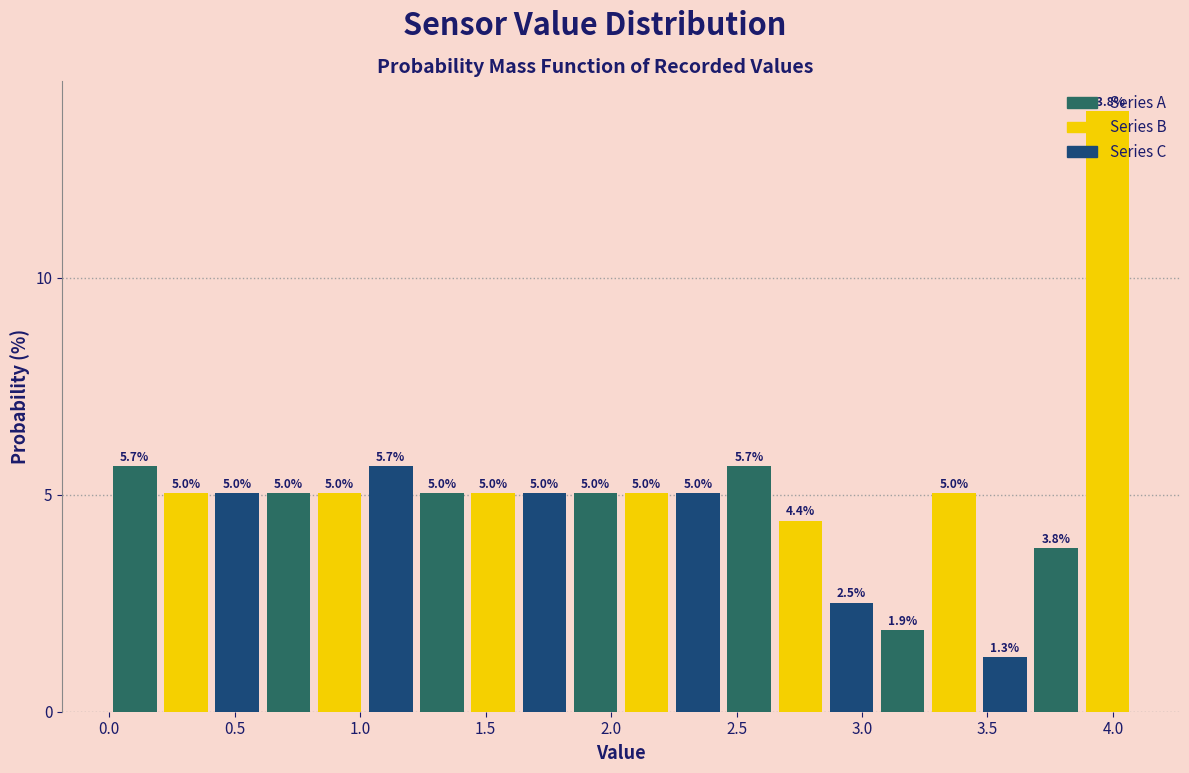

Reading left to right, transcribe this chart: for each bar, give the range it covers on the x-axis and its height. The bar edges are not printed on the chart, so give them approximately, as read against the axis.

0.00 to 0.20: 5.7
0.20 to 0.40: 5.0
0.40 to 0.60: 5.0
0.60 to 0.80: 5.0
0.80 to 1.00: 5.0
1.00 to 1.20: 5.7
1.20 to 1.45: 5.0
1.45 to 1.65: 5.0
1.65 to 1.85: 5.0
1.85 to 2.05: 5.0
2.05 to 2.25: 5.0
2.25 to 2.45: 5.0
2.45 to 2.65: 5.7
2.65 to 2.85: 4.4
2.85 to 3.05: 2.5
3.05 to 3.25: 1.9
3.25 to 3.45: 5.0
3.45 to 3.65: 1.3
3.65 to 3.90: 3.8
3.90 to 4.10: 13.8